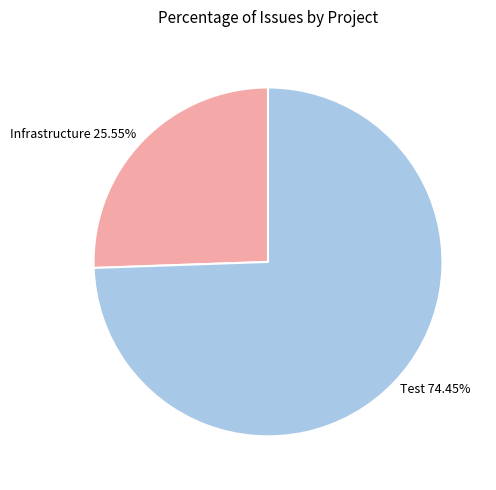

To the nearest percent, what percentage of the pie is Test?

74%